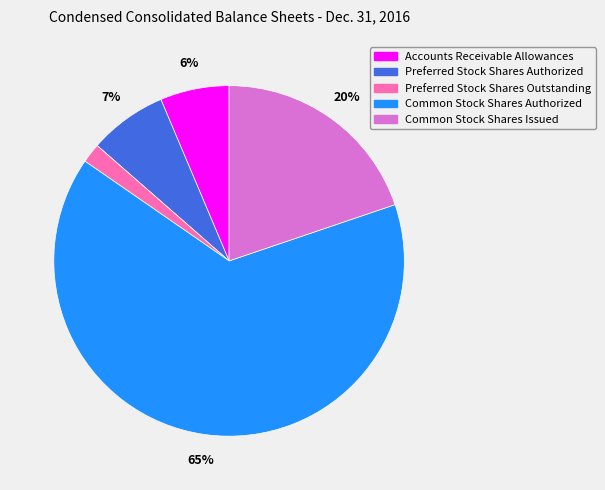

What is the smallest slice in the pie chart?

Preferred Stock Shares Outstanding